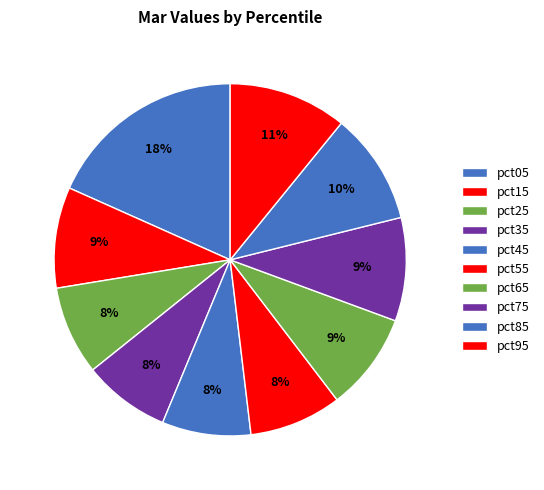

Which slice is the largest?

pct05